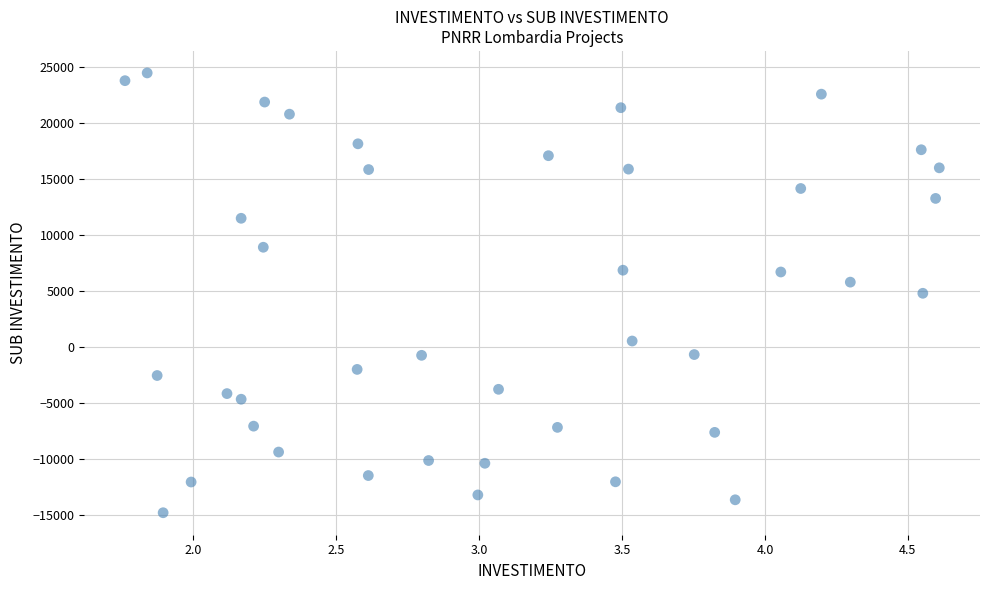

What is the range of Y values (max minus min)?

39254.6